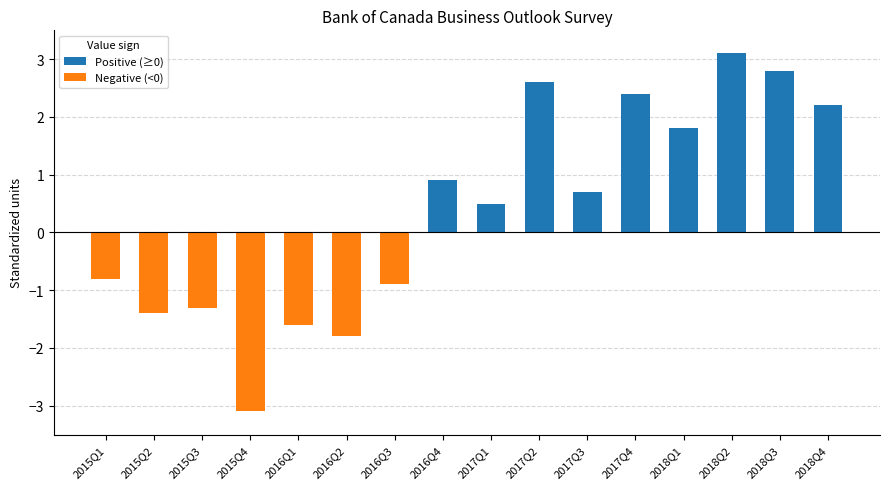

Are the bars horizontal?

No